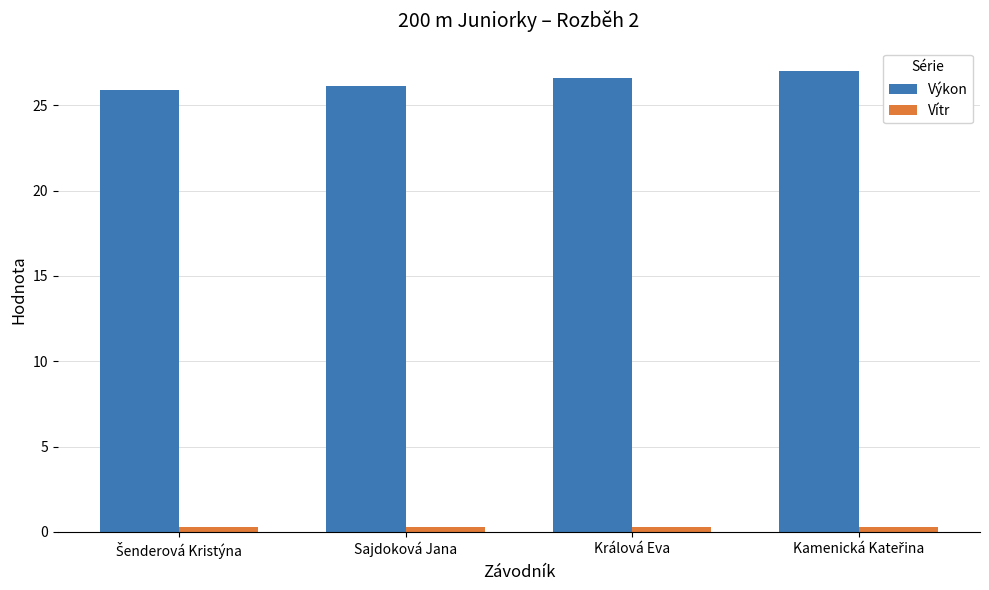

The value of Výkon at Sajdoková Jana is 35.9. True or false?

False